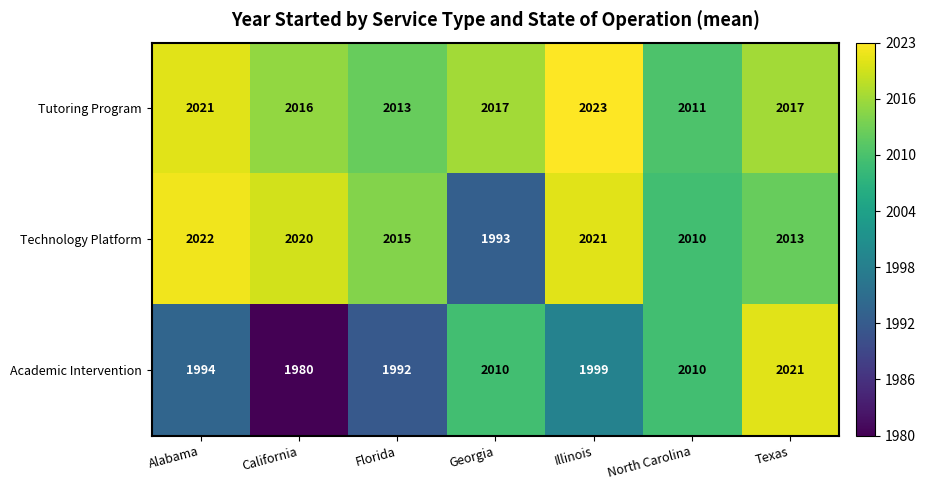

List the series in order of their overall mean, highest first.

Tutoring Program, Technology Platform, Academic Intervention